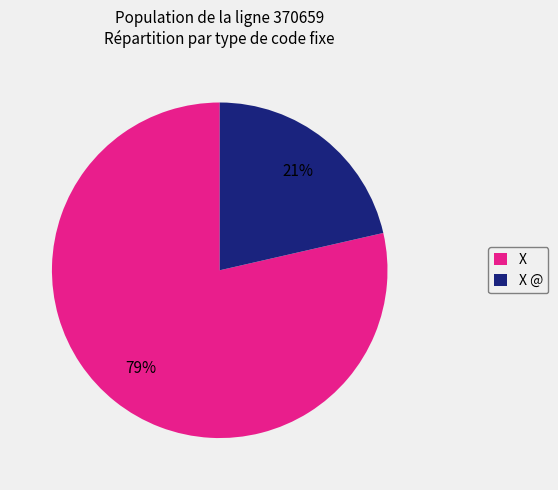

Count the number of slices in the pie.

2